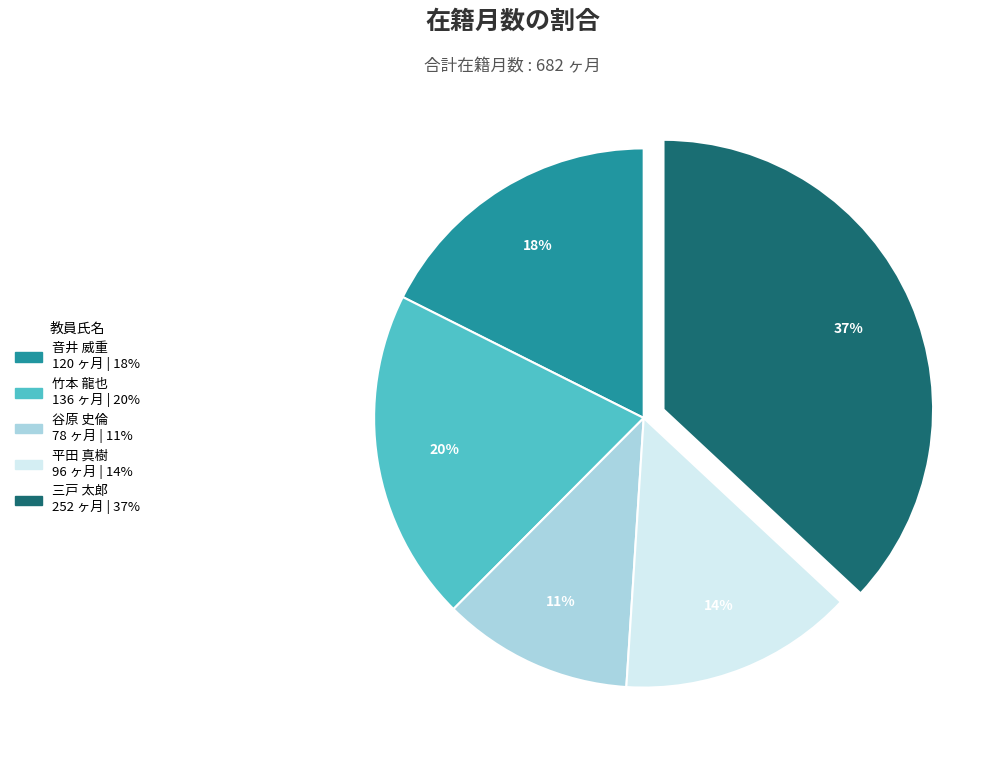

To the nearest percent, what is the difference between the largest and smallest slice percentages?

26%